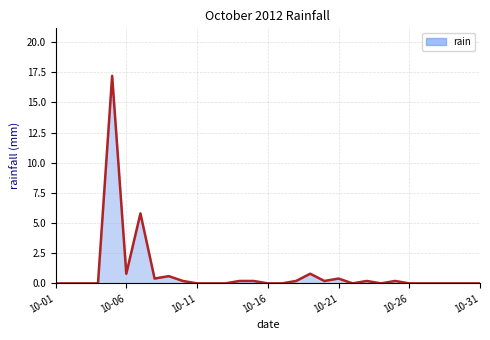

What is the maximum value shown in the chart?

17.2